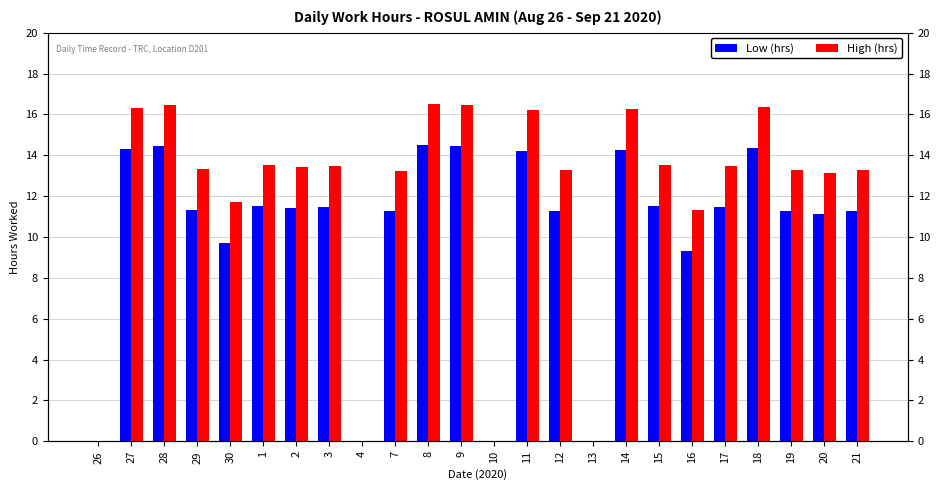

List the labels in order of Low (hrs) value, largest first.

8, 28, 9, 18, 27, 14, 11, 15, 1, 17, 3, 2, 29, 12, 21, 19, 7, 20, 30, 16, 26, 4, 10, 13